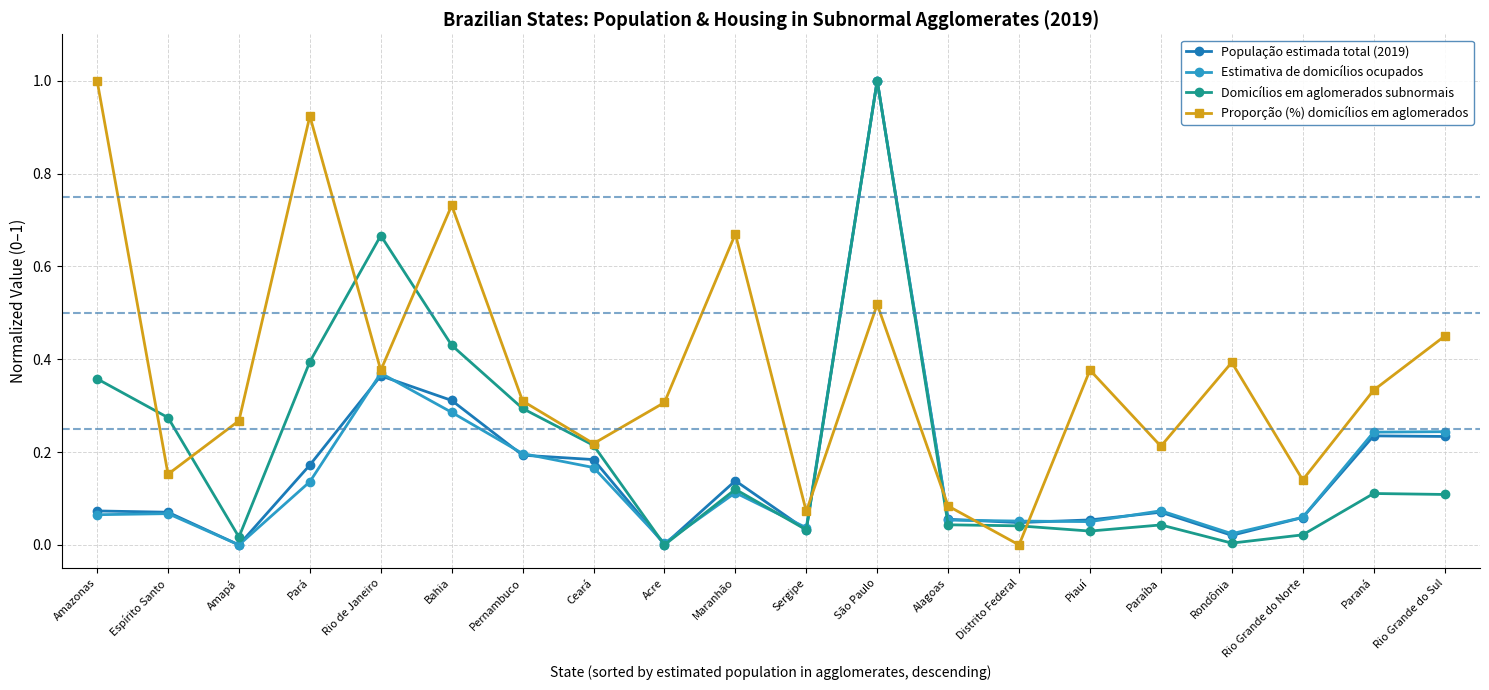

What is the label of the 1st point from the left?

Amazonas